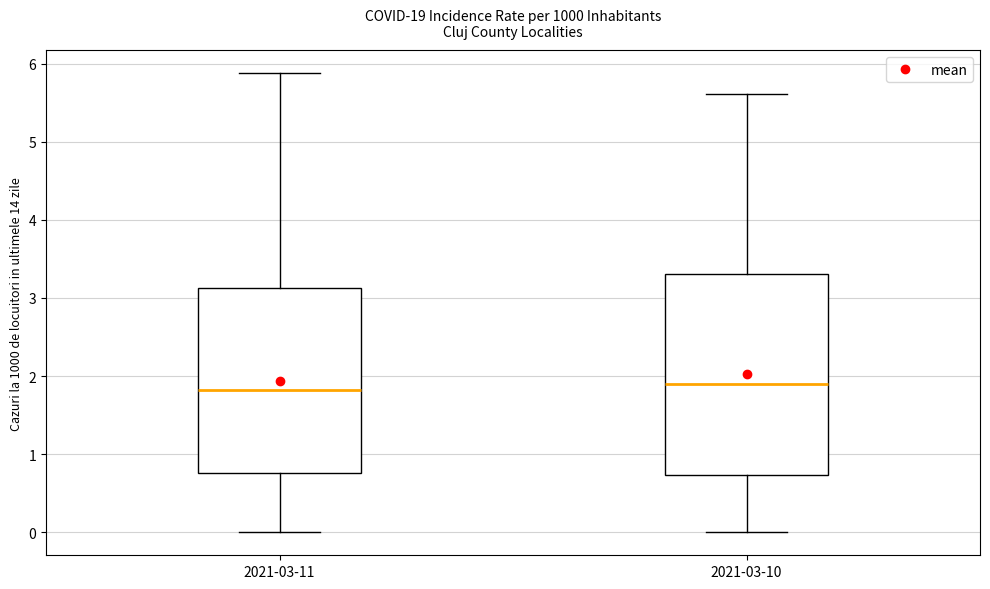

Where is the lower edge of the box for 2021-03-10 on the y-axis? The values are not printed on the chart, so give them approximately, as read against the axis.

0.7